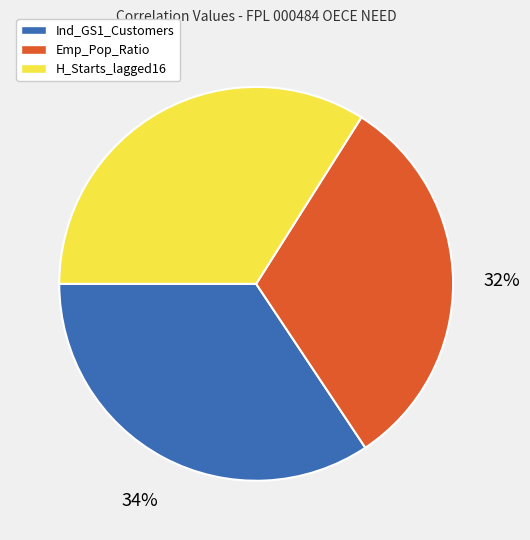

Is there any slice that represents more than half of the pie?

No